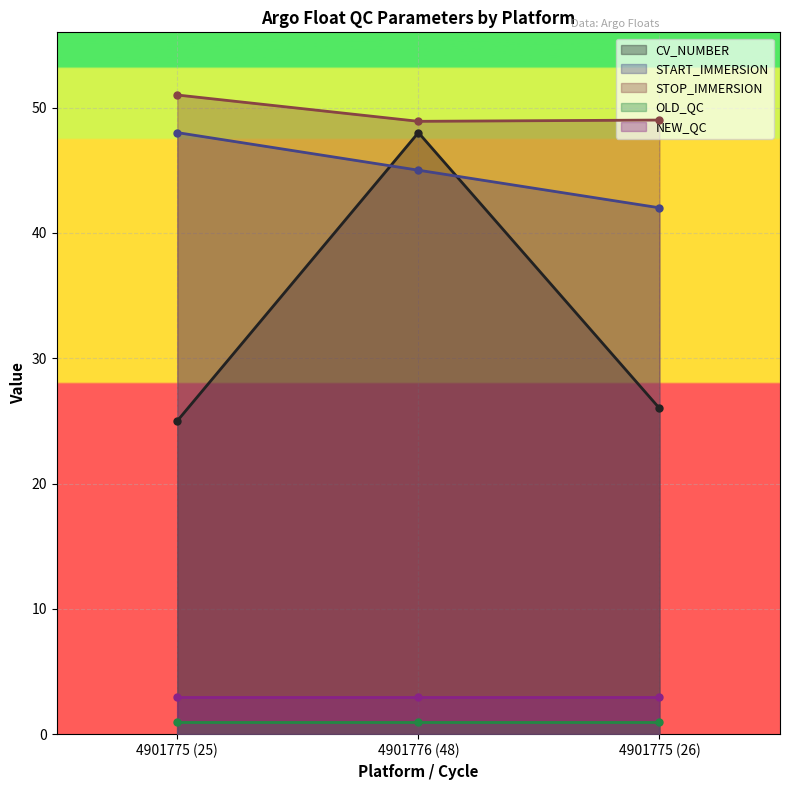

What is the value of the START_IMMERSION point at the 2nd from the left?

45.0